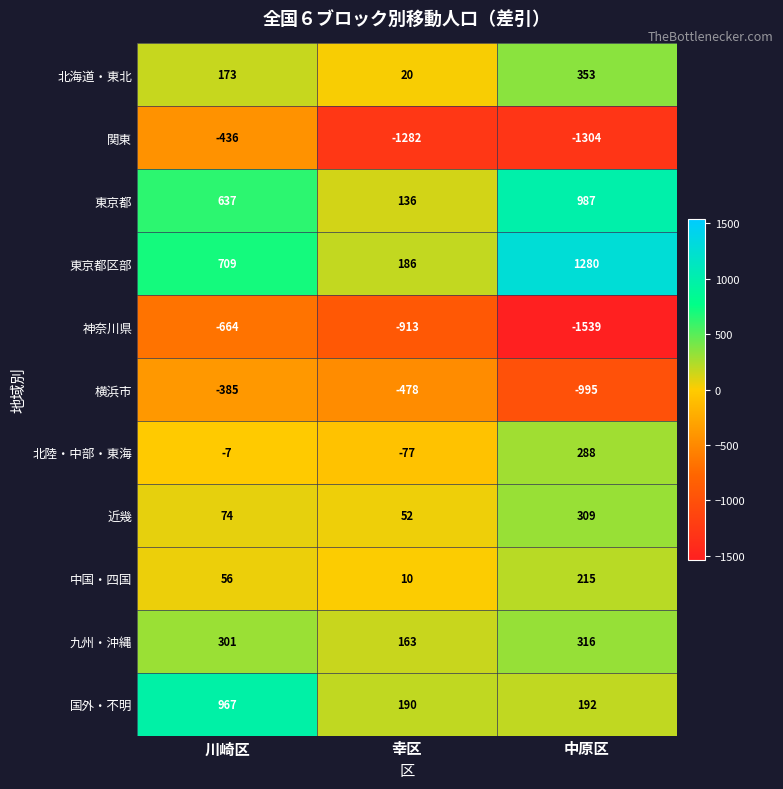

Which series has the largest range (max minus min)?

東京都区部